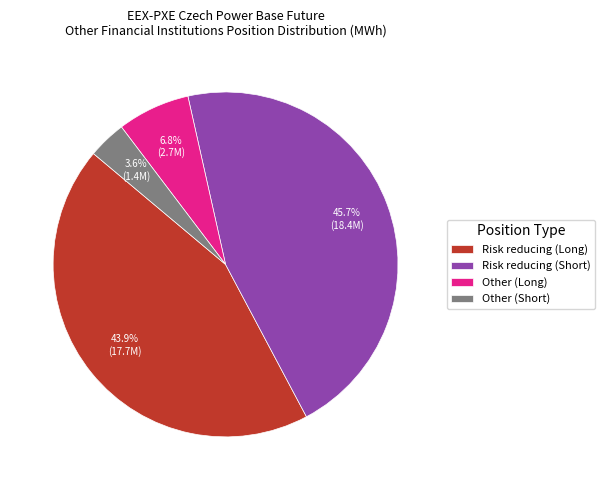

Which slice is the smallest?

Other (Short)